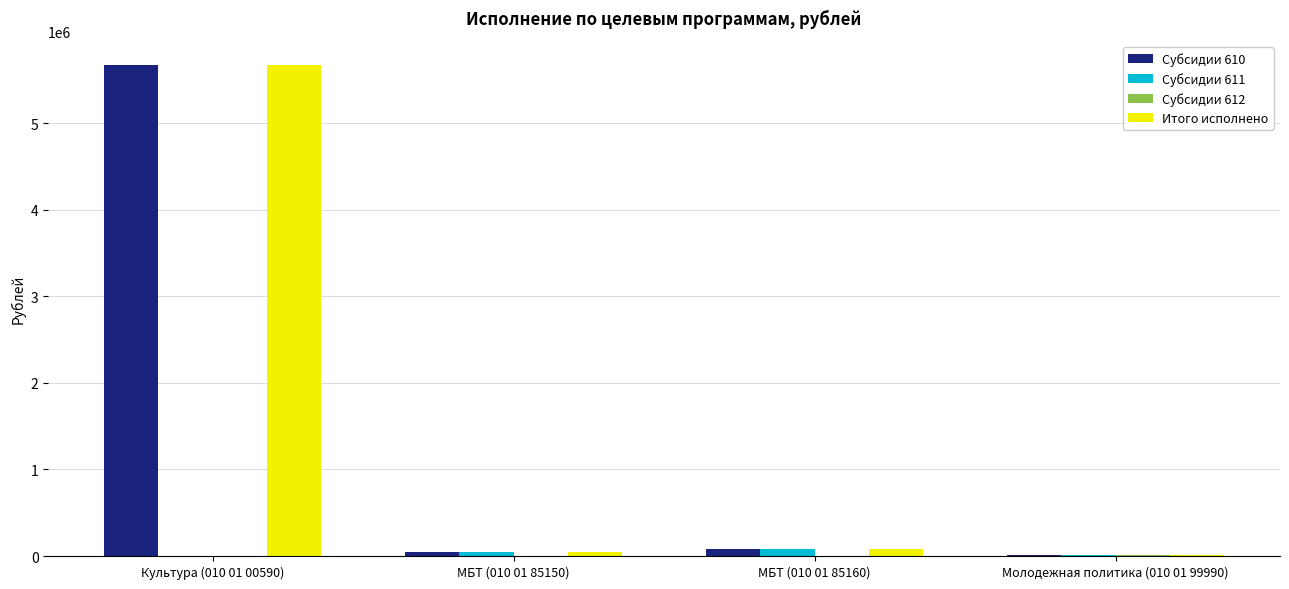

Are the bars grouped side by side (vs. stacked)?

Yes